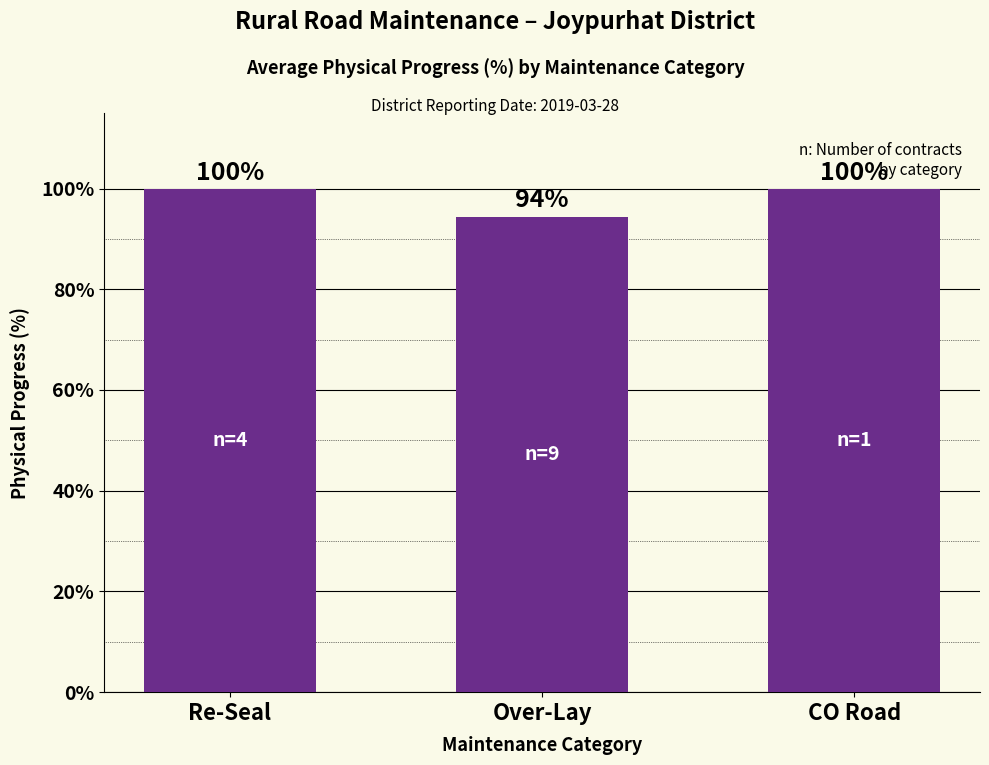

What is the difference between the values at Over-Lay and Re-Seal?

5.6